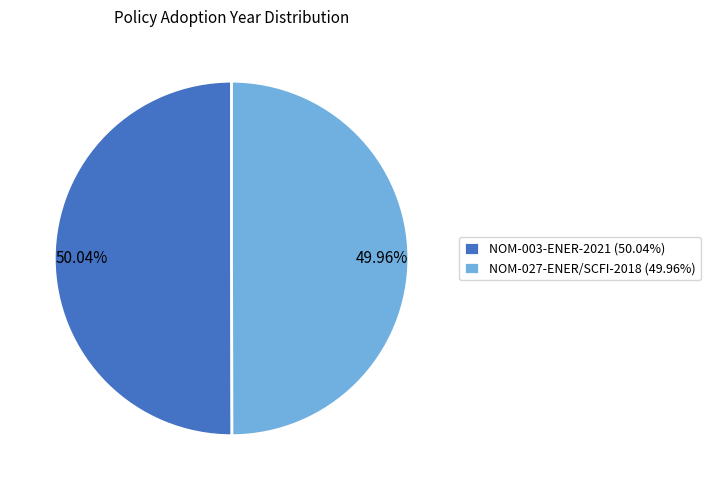

To the nearest percent, what portion does NOM-003-ENER-2021 represent?

50%